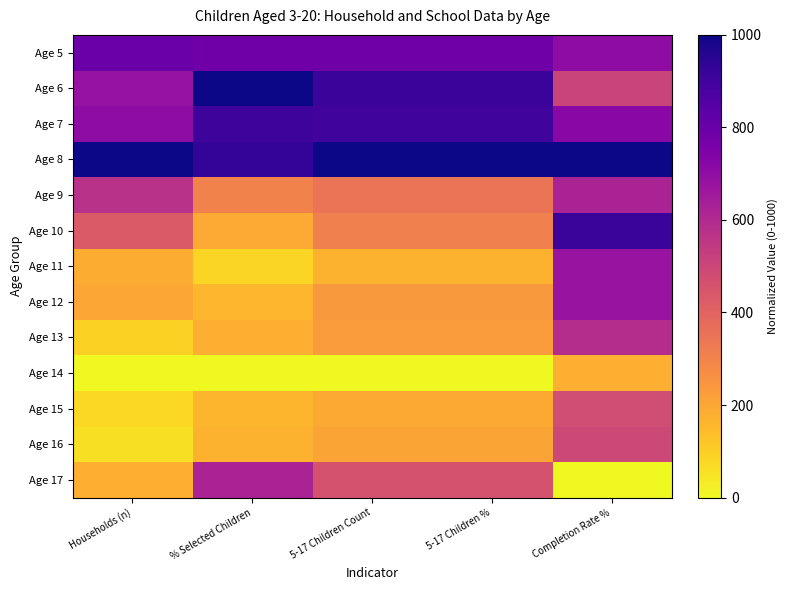

At how many categories does at least one series exceed 766?

5